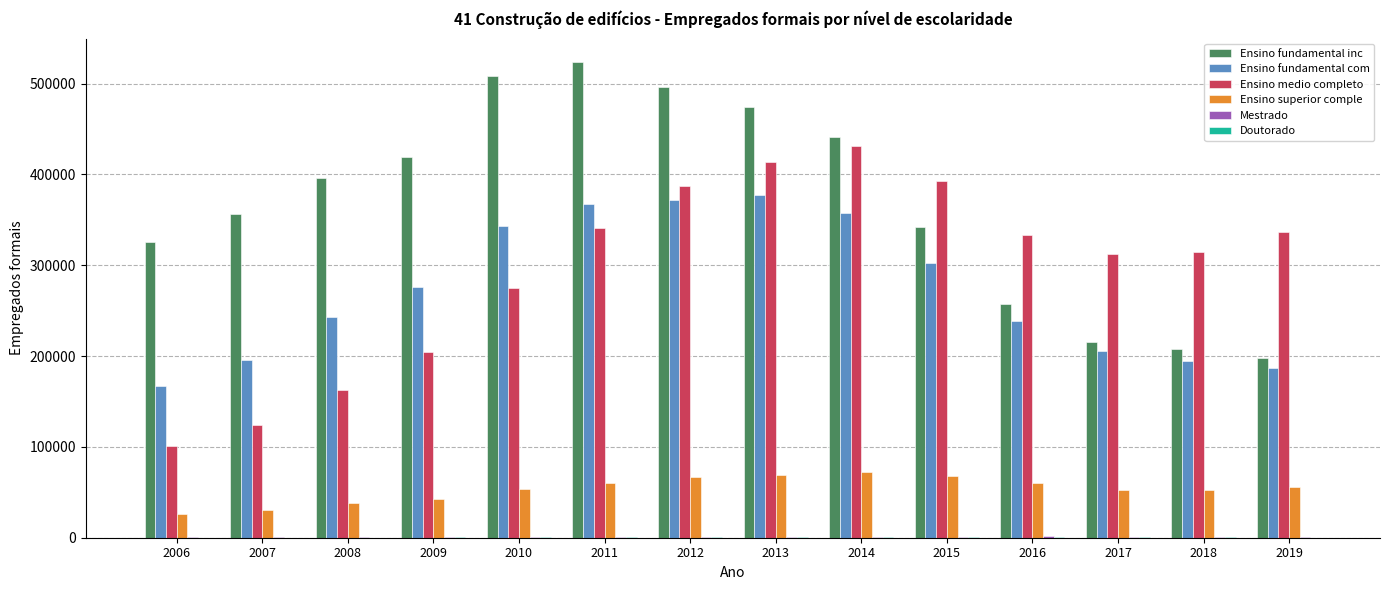

Is it true that Ensino superior comple equals 67412 at 2015?

True